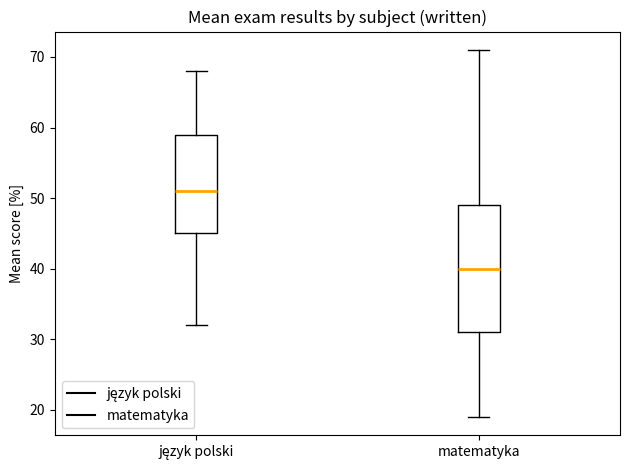

Where does the lower whisker of the box for matematyka end on the y-axis? The values are not printed on the chart, so give them approximately, as read against the axis.

19